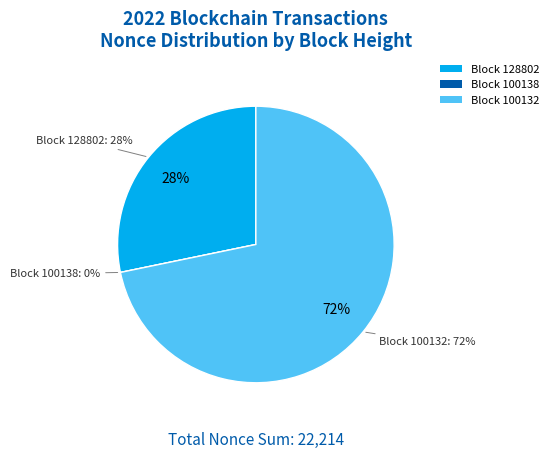

Which category accounts for the majority?

100132